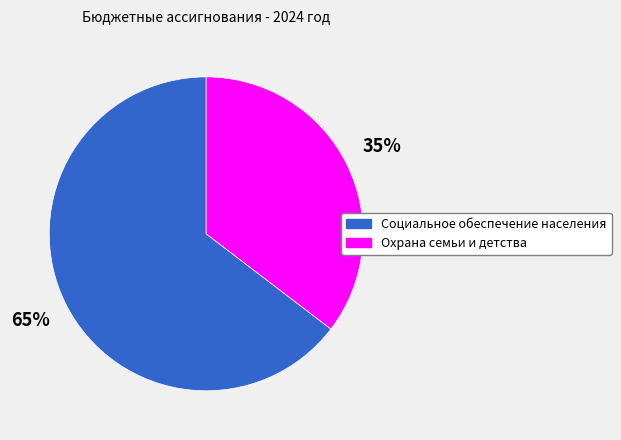

To the nearest percent, what is the average slice percentage?

50%